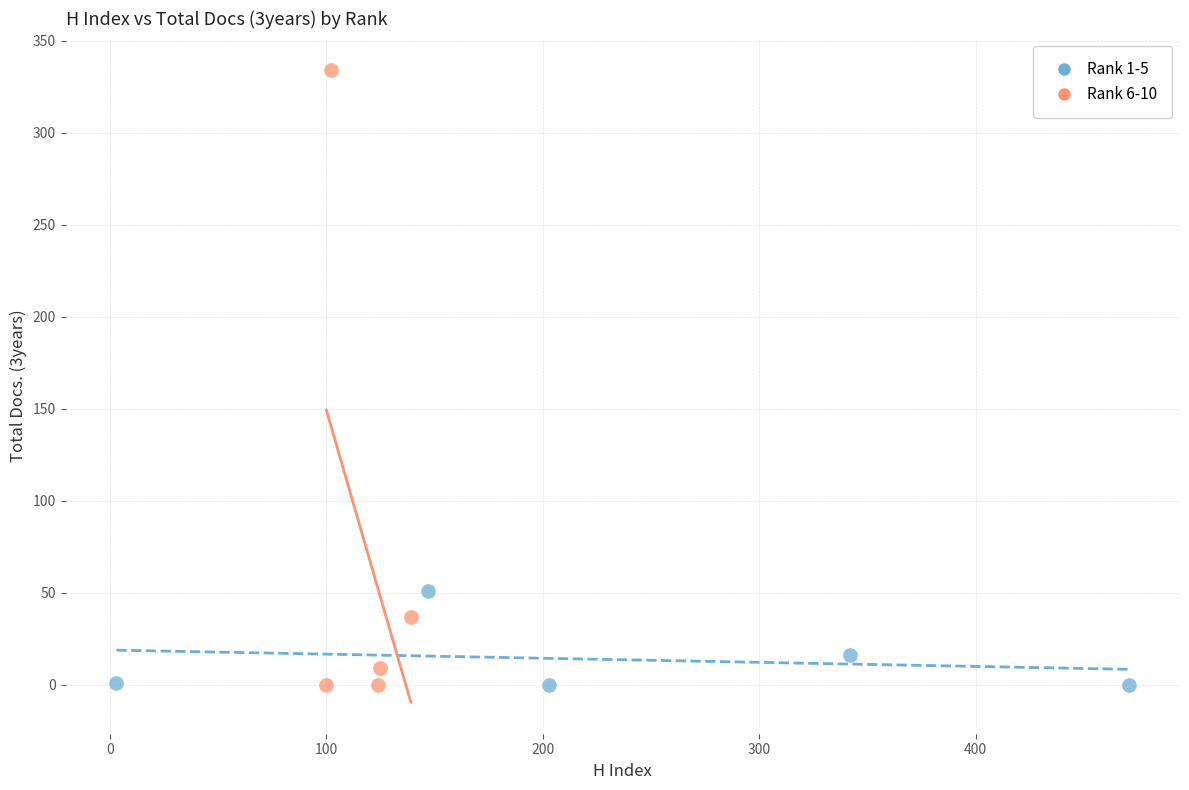

What are all the series names shown in the legend?

Rank 1-5, Rank 6-10